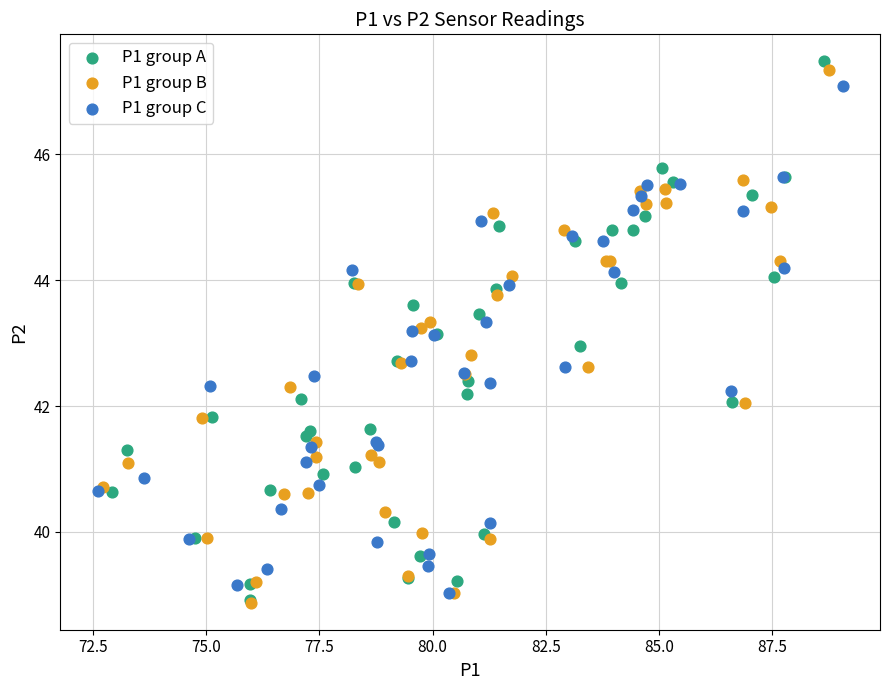

What are all the series names shown in the legend?

P1 group A, P1 group B, P1 group C